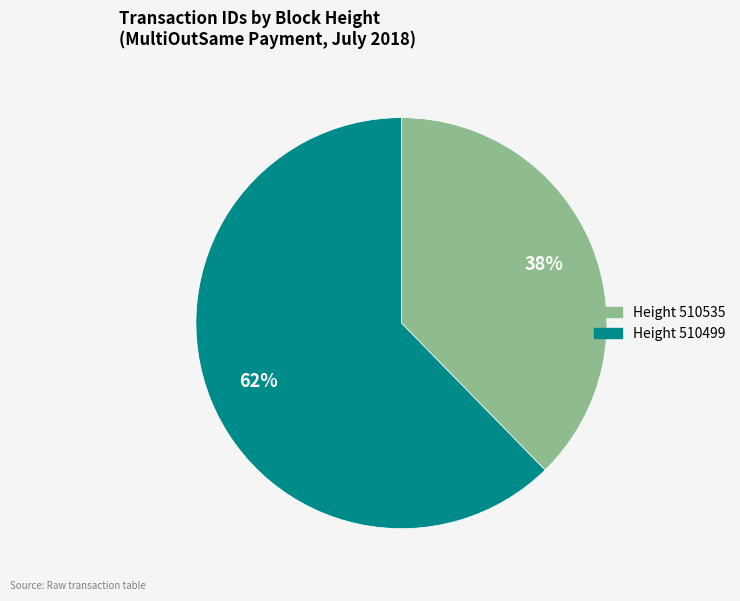

Does any single category account for the majority?

Yes